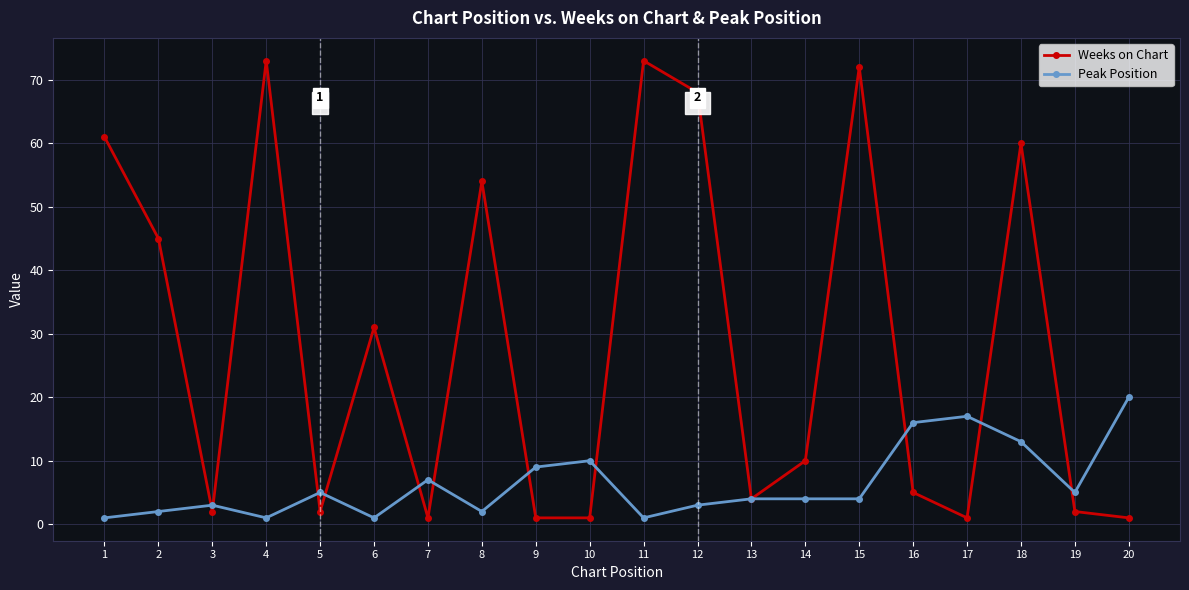

Which series has the largest total across all categories?

Weeks on Chart